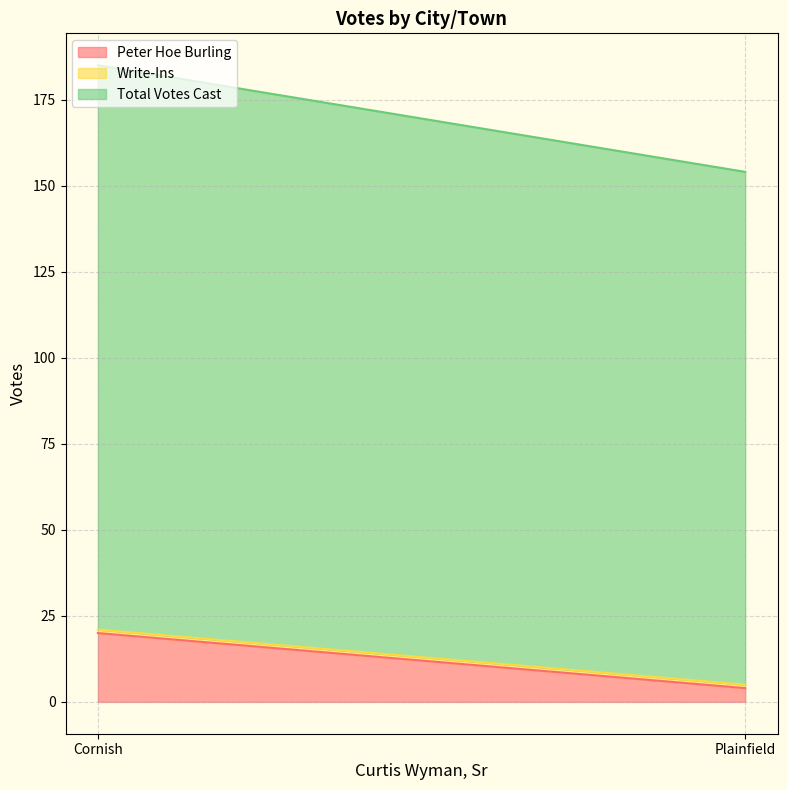

Rank the series at Plainfield from highest to lowest value.

Total Votes Cast, Peter Hoe Burling, Write-Ins